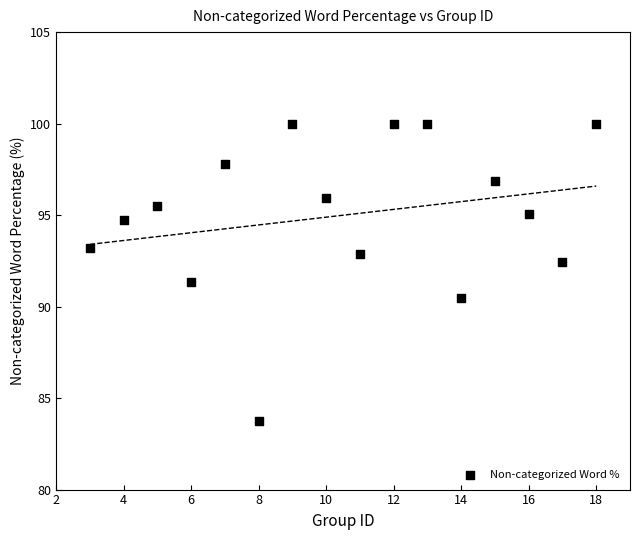

What is the range of Y values (max minus min)?

16.3